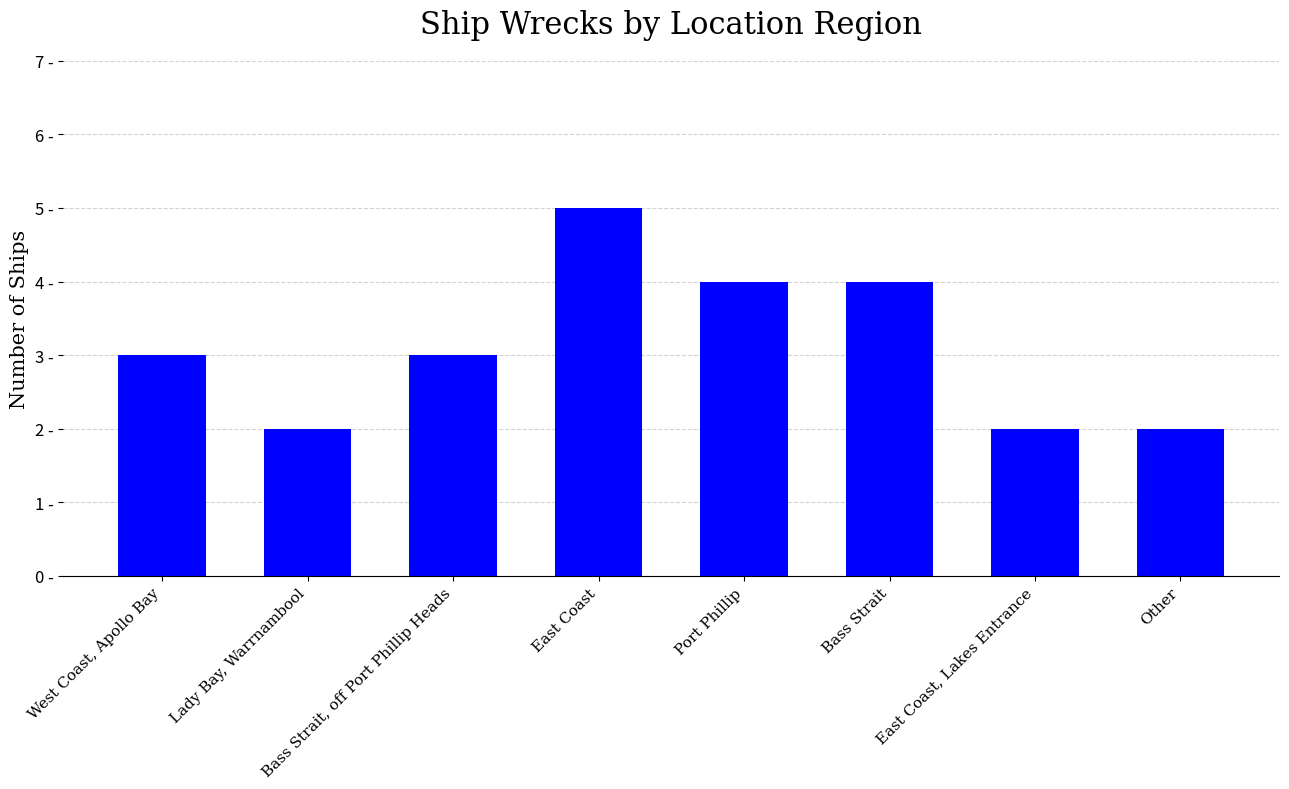

How many series are shown in this chart?

1